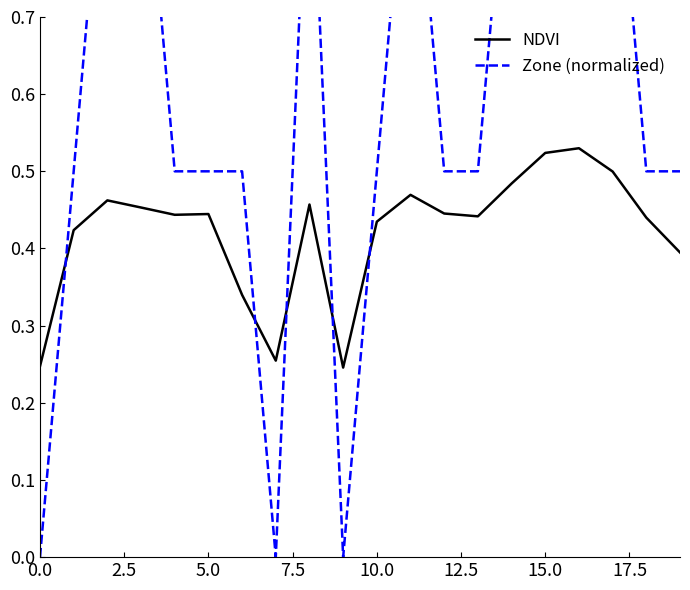

How many interior local peaks does the NDVI series have?

5